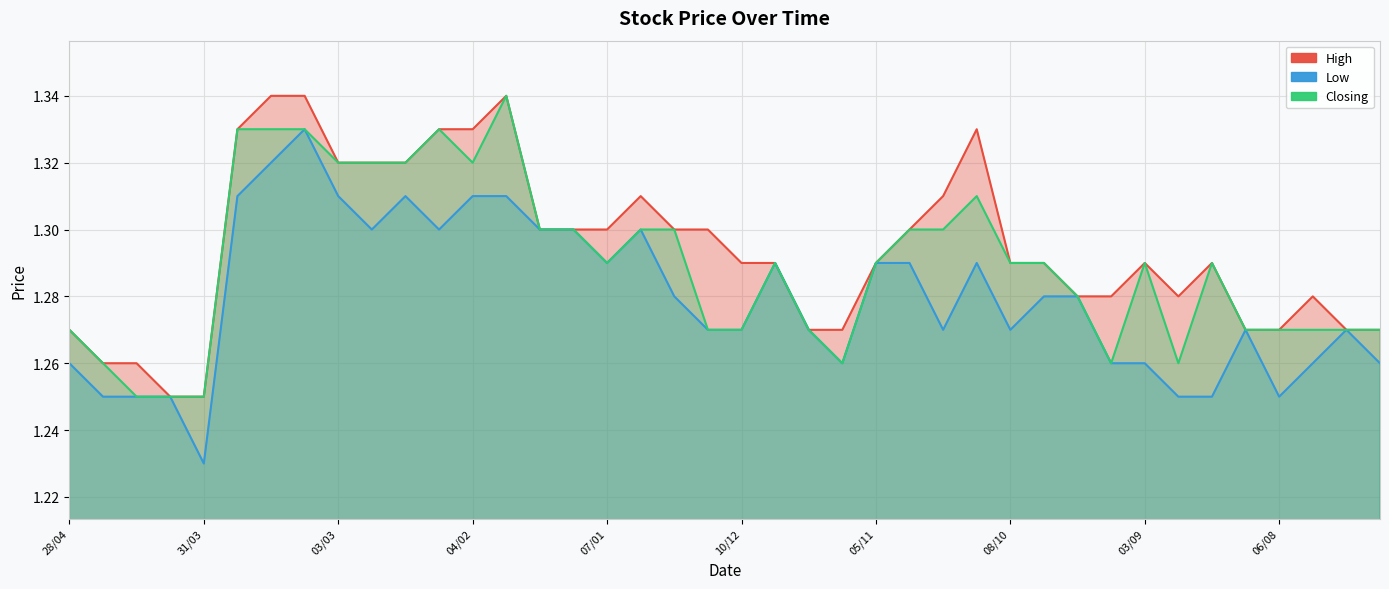

At which category is the sum across all series the highest?

10/03